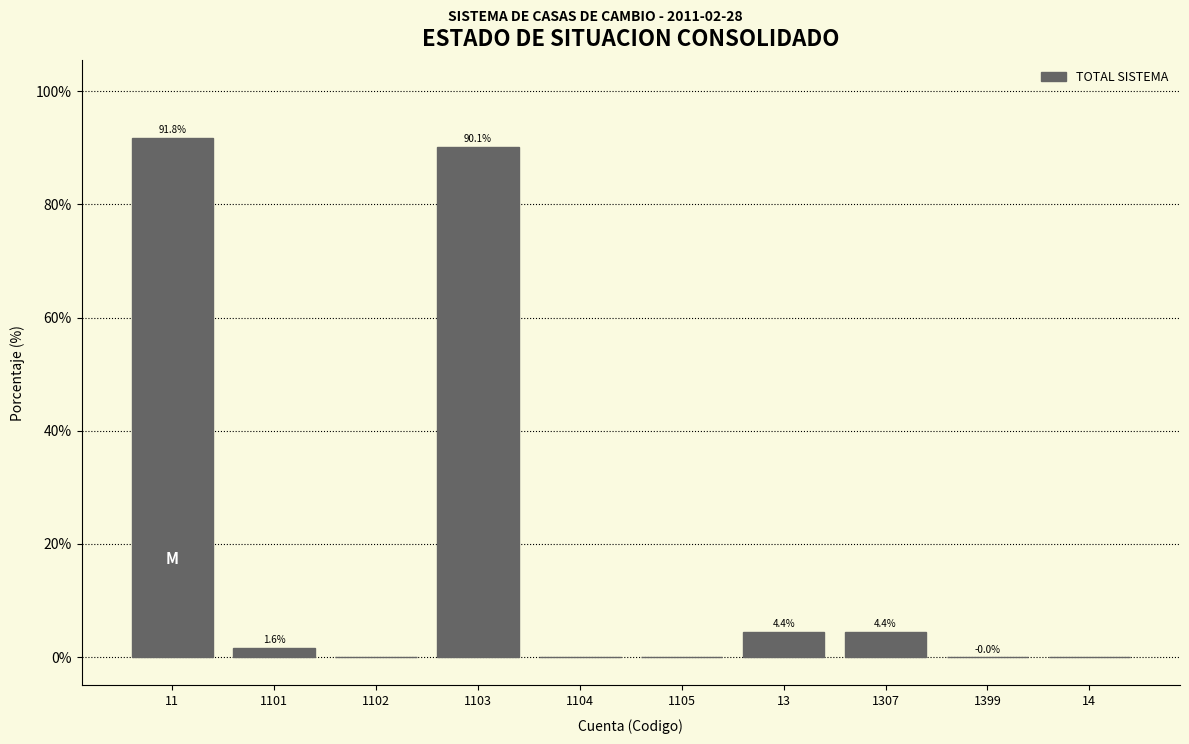

At which label does the data first exceed 1?

11